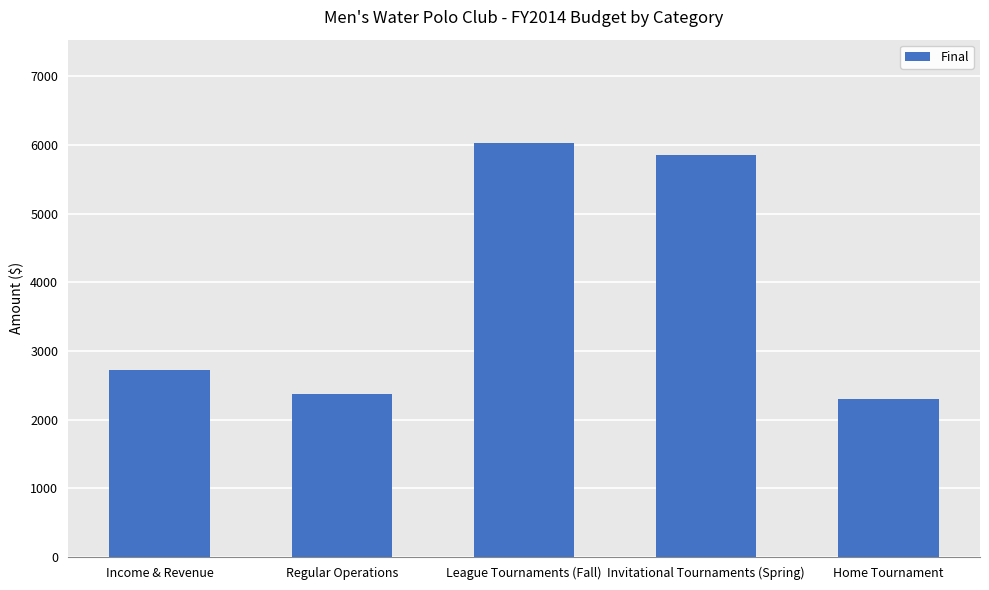

How many bars are there in total?

5